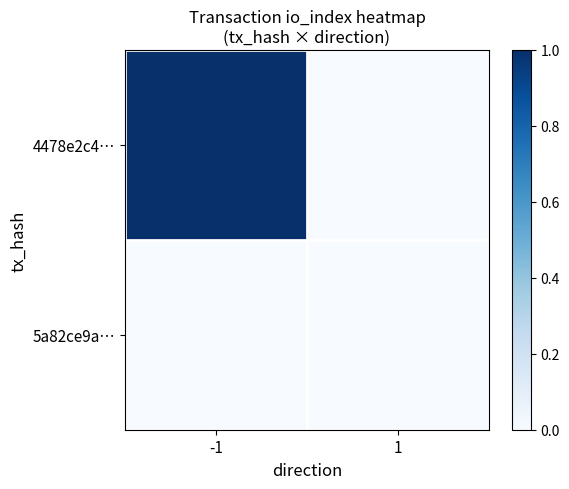

Which series has the largest range (max minus min)?

4478e2c4…